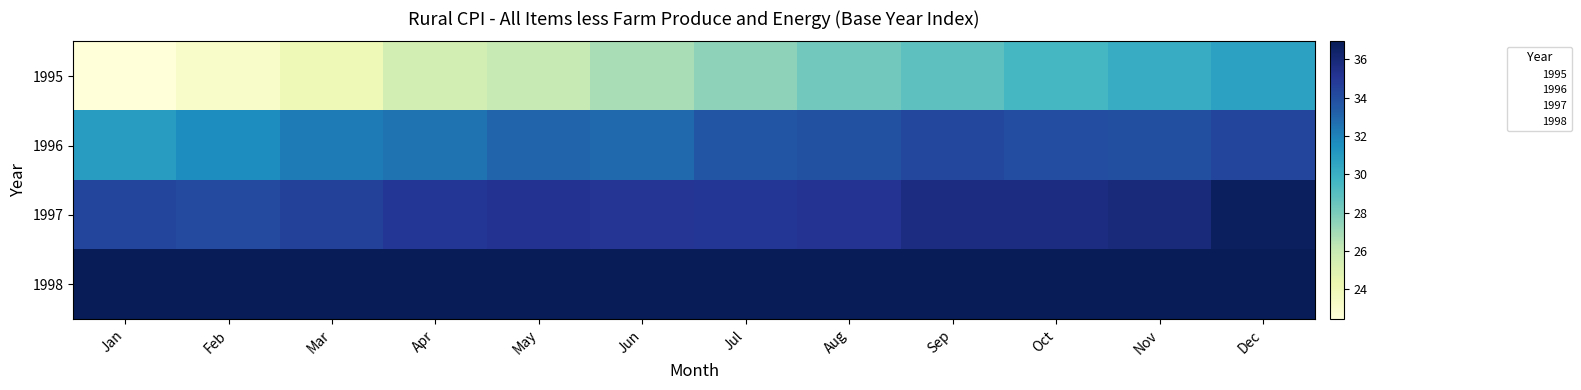

At how many categories does at least one series exceed 29?

12